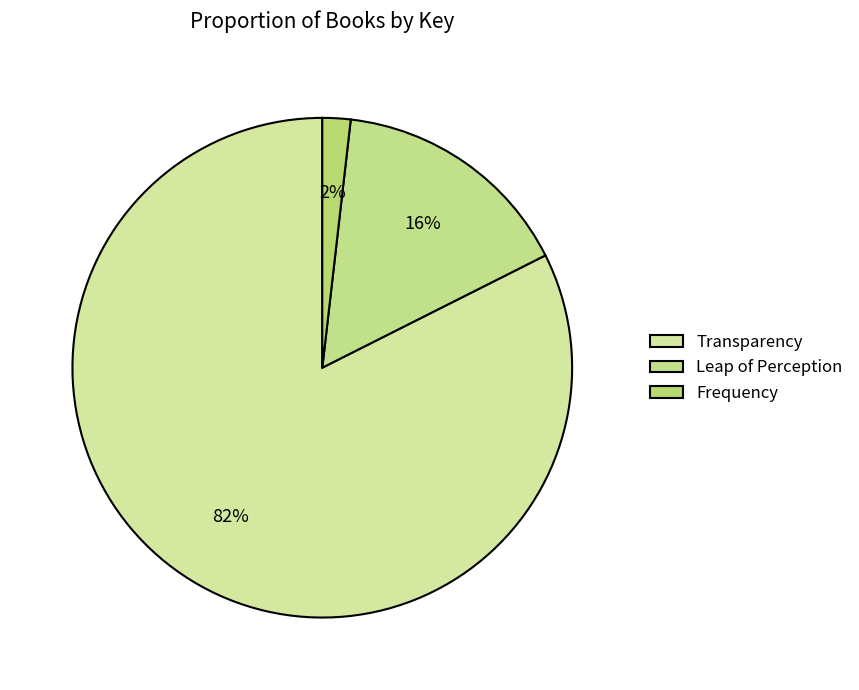

Is Transparency the majority of the pie?

Yes